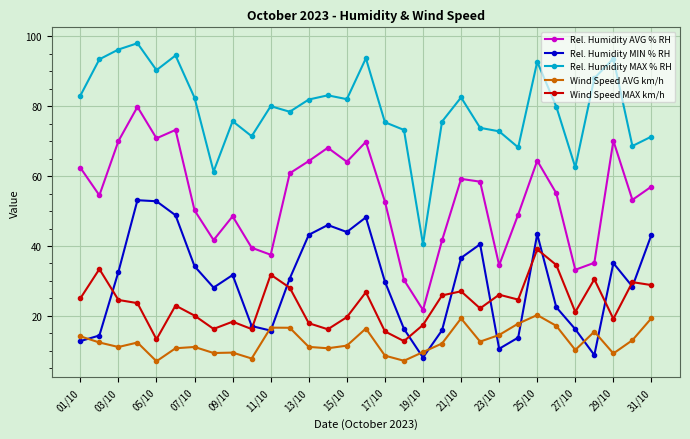

Rank the series by their maximum value, from lowest to highest.

Wind Speed AVG km/h, Wind Speed MAX km/h, Rel. Humidity MIN % RH, Rel. Humidity AVG % RH, Rel. Humidity MAX % RH